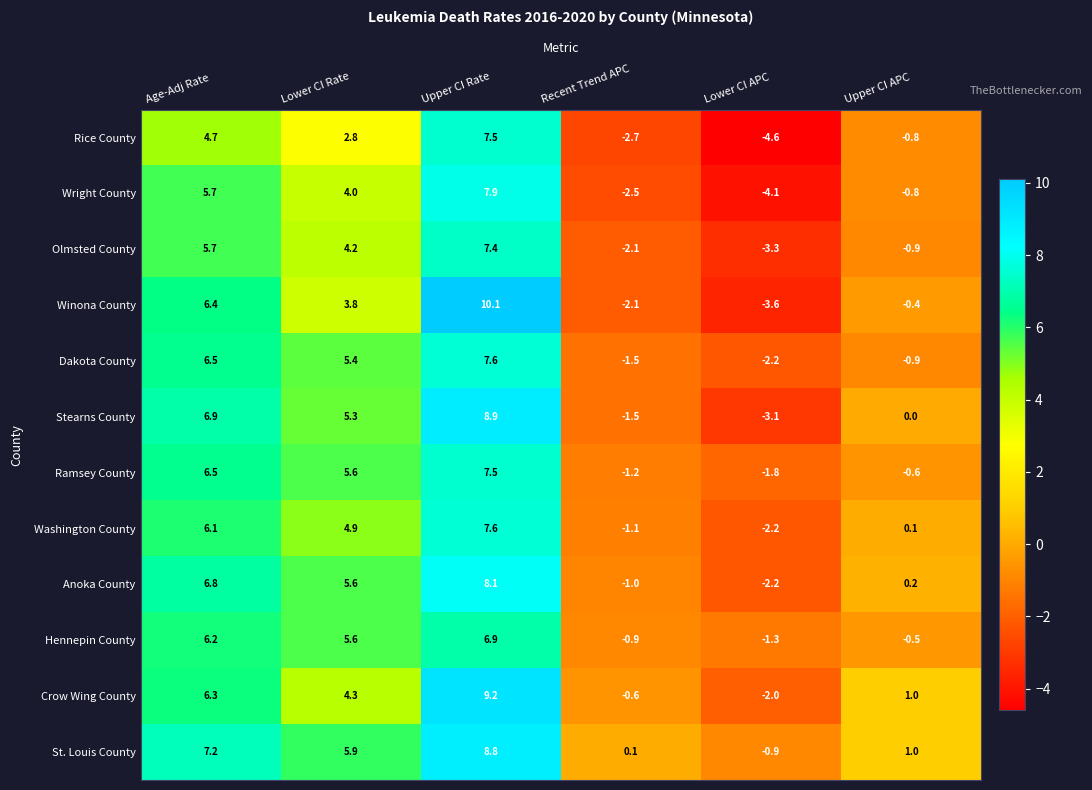

The Anoka County series shows 8.1 at Upper CI Rate. True or false?

True